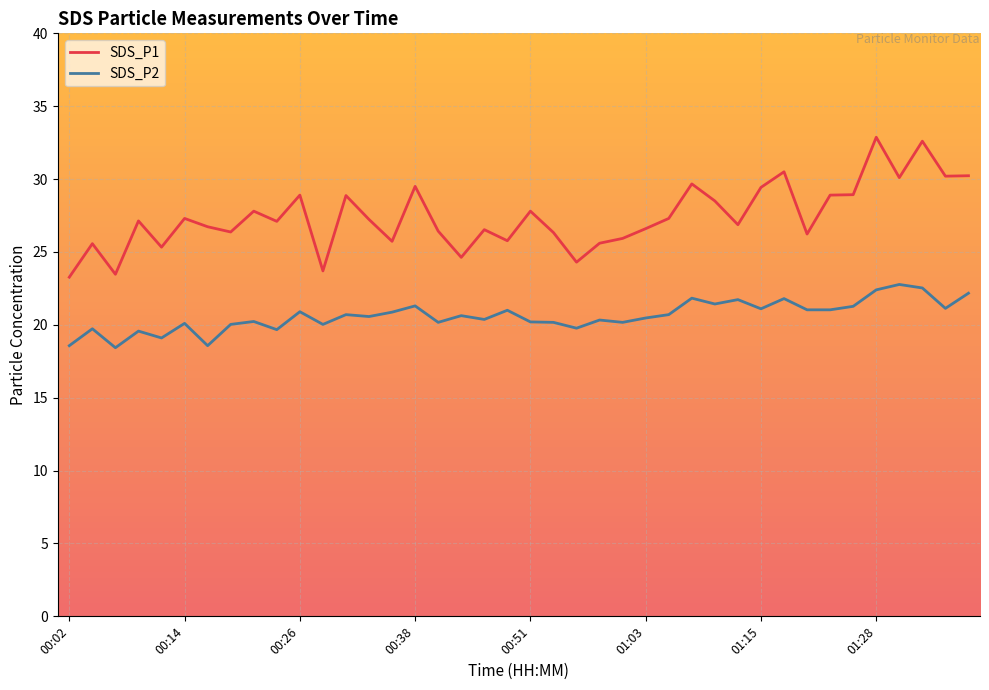

How many lines are shown in the chart?

2